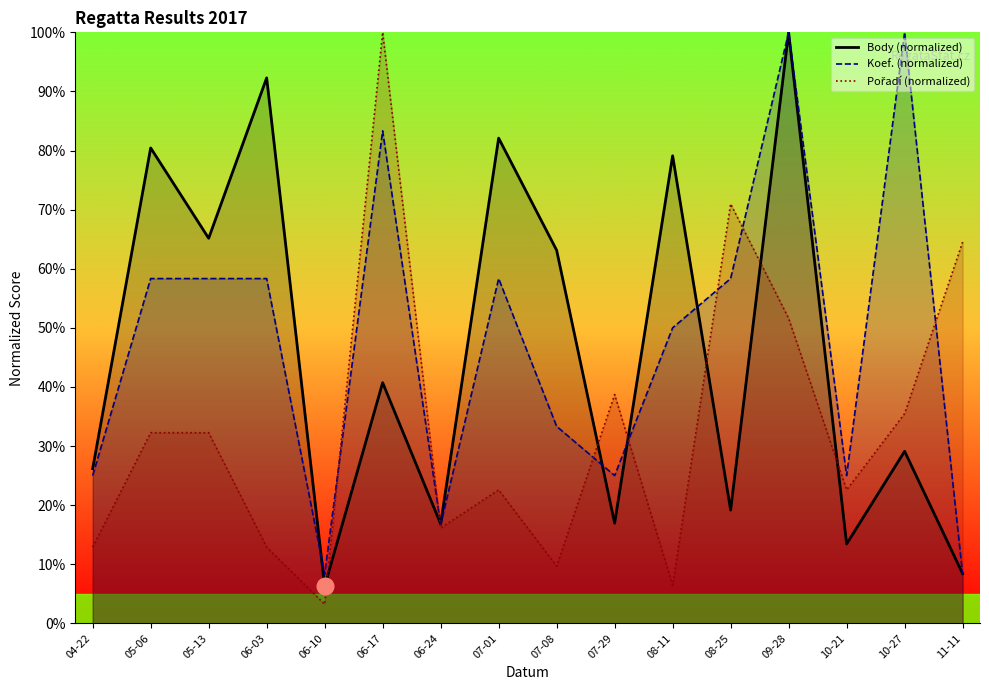

What is the sum of the Body values at 10-27 and 08-25?

48.3